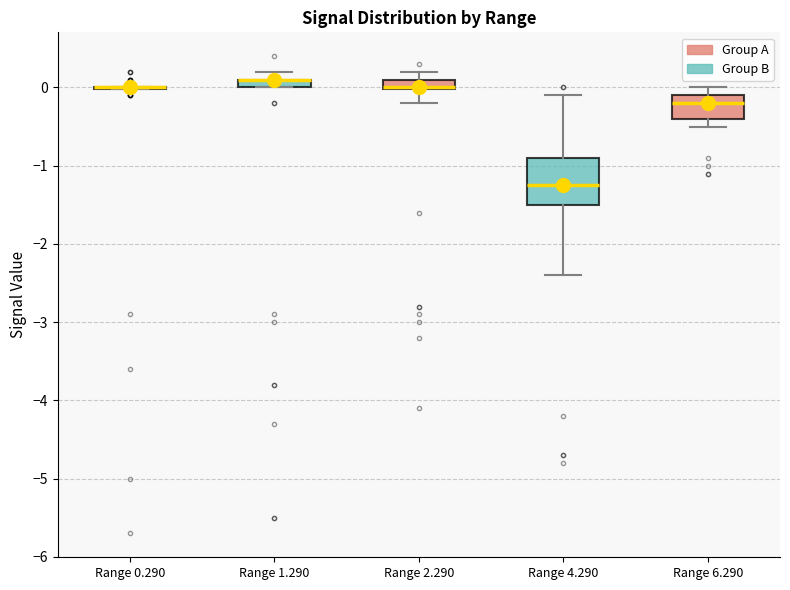

Where does the lower whisker of the box for Range 2.290 end on the y-axis? The values are not printed on the chart, so give them approximately, as read against the axis.

-0.2